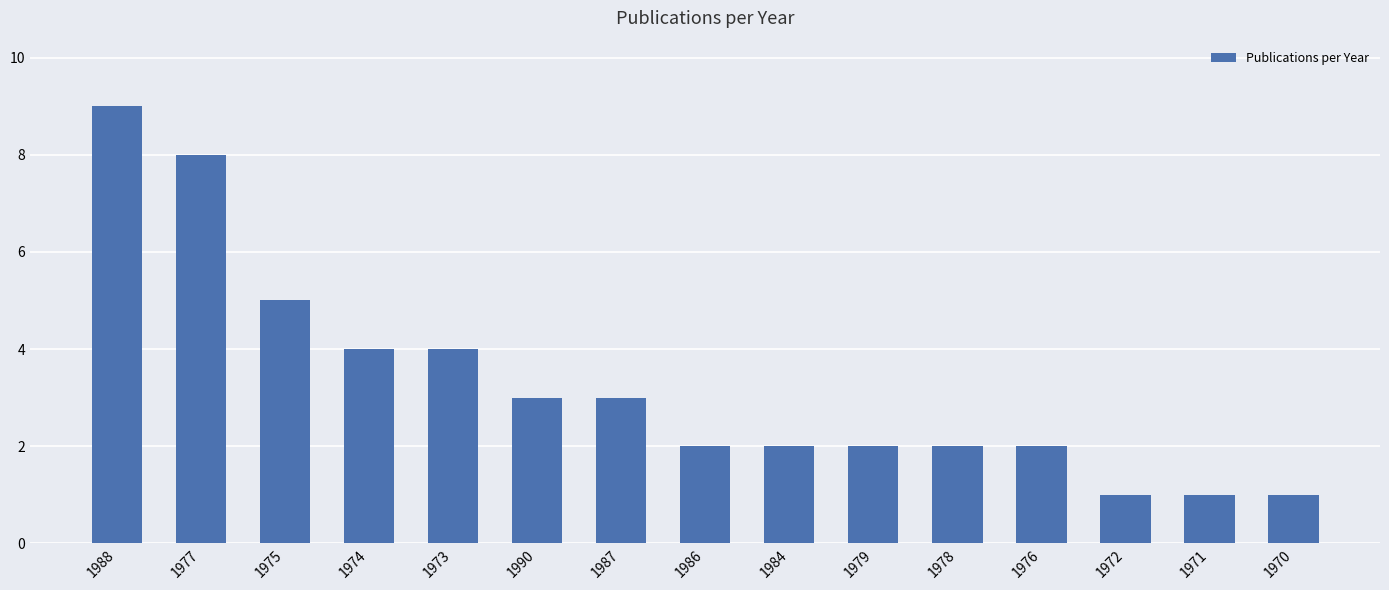

At which label is the value closest to 5?

1975